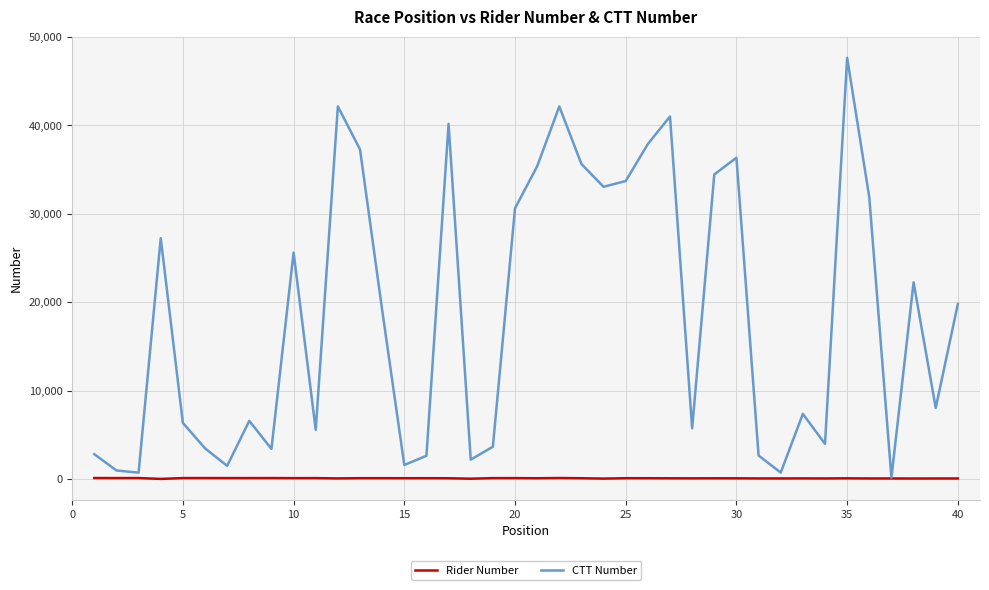

What is the maximum value shown in the chart?

47635